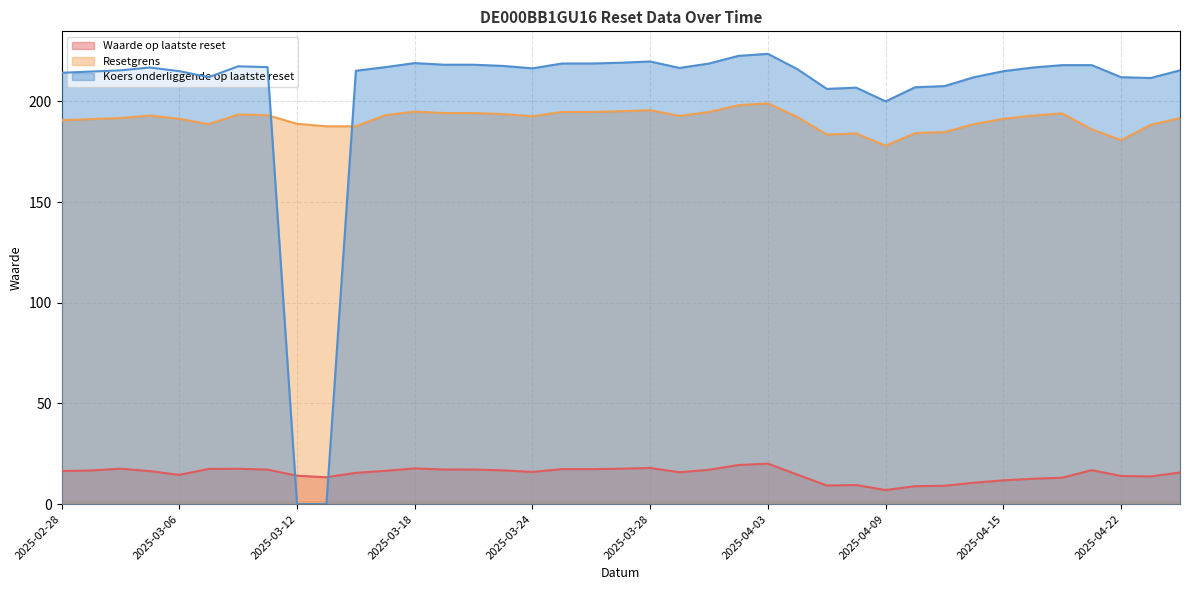

Count the number of categories in the chart.

39